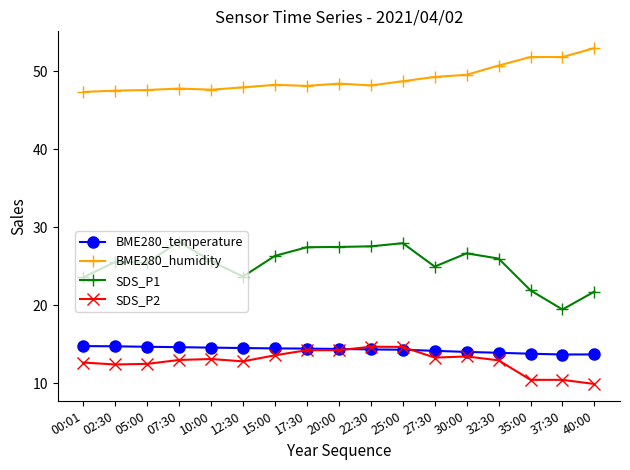

What is the smallest value displayed?

9.9